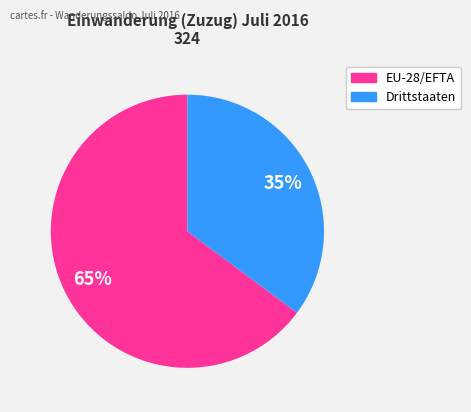

What percentage is the EU-28/EFTA slice, to the nearest percent?

65%